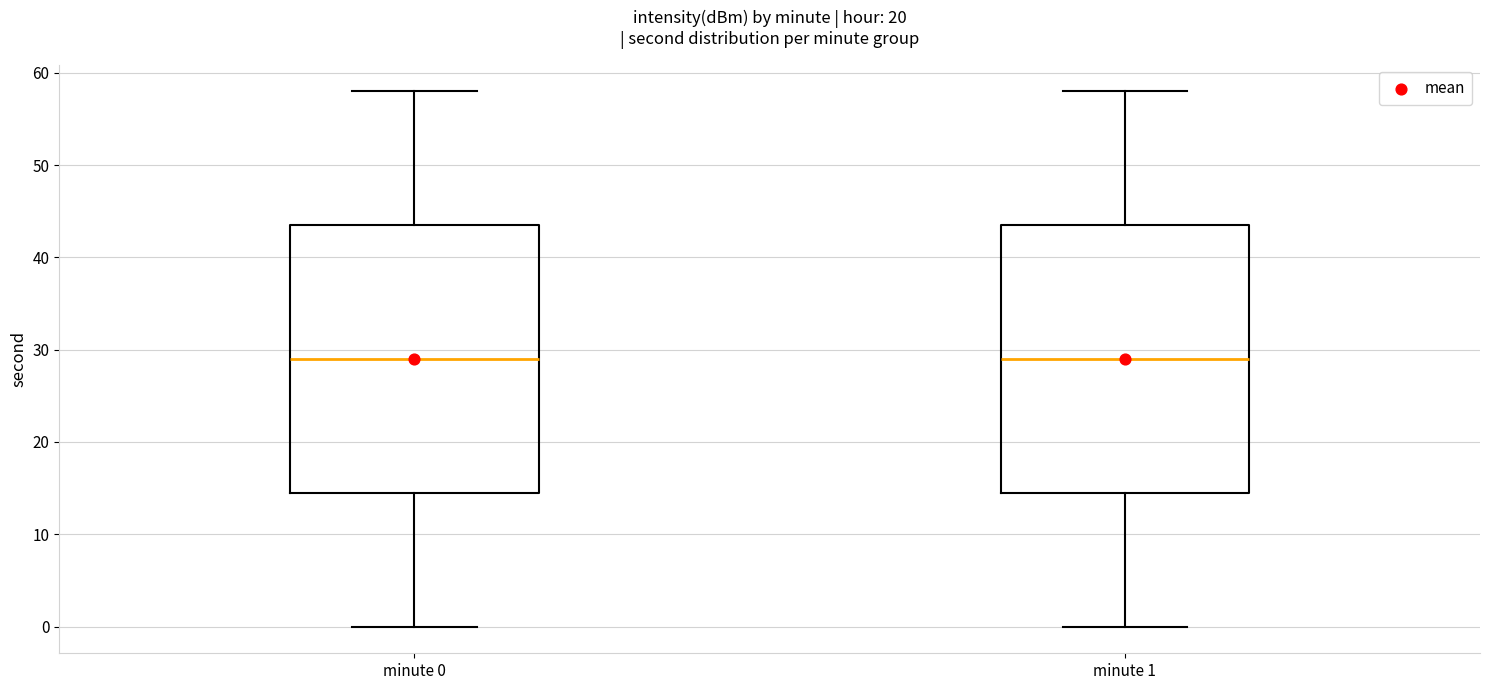

Reading left to right, read every box against the y-axis: the position of its median line, the range the box covers, and the ends of its whiskers. The values are not printed on the chart, so give them approximately, as read against the axis.

minute 0: median 29, box 15 to 44, whiskers 0 to 58
minute 1: median 29, box 15 to 44, whiskers 0 to 58